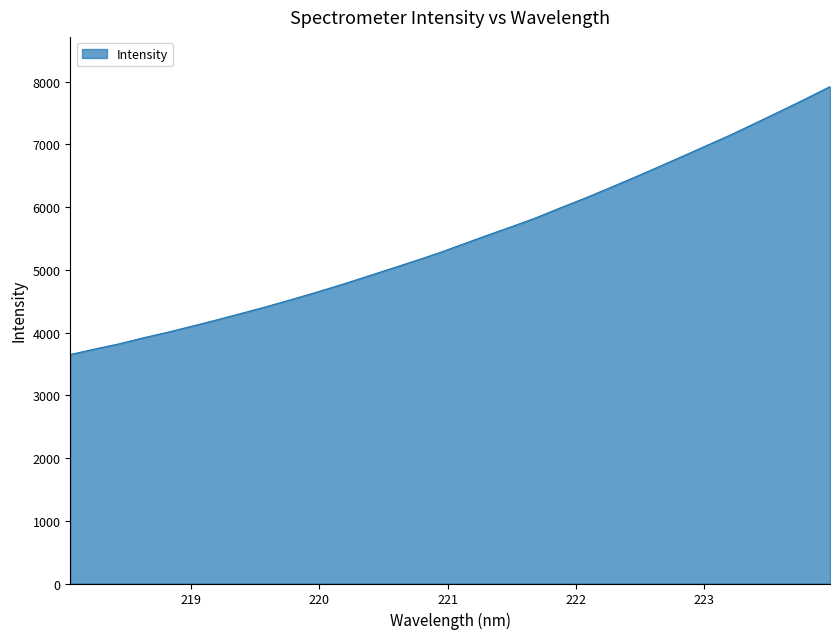

What is the difference between the maximum and minimum values?

4271.2